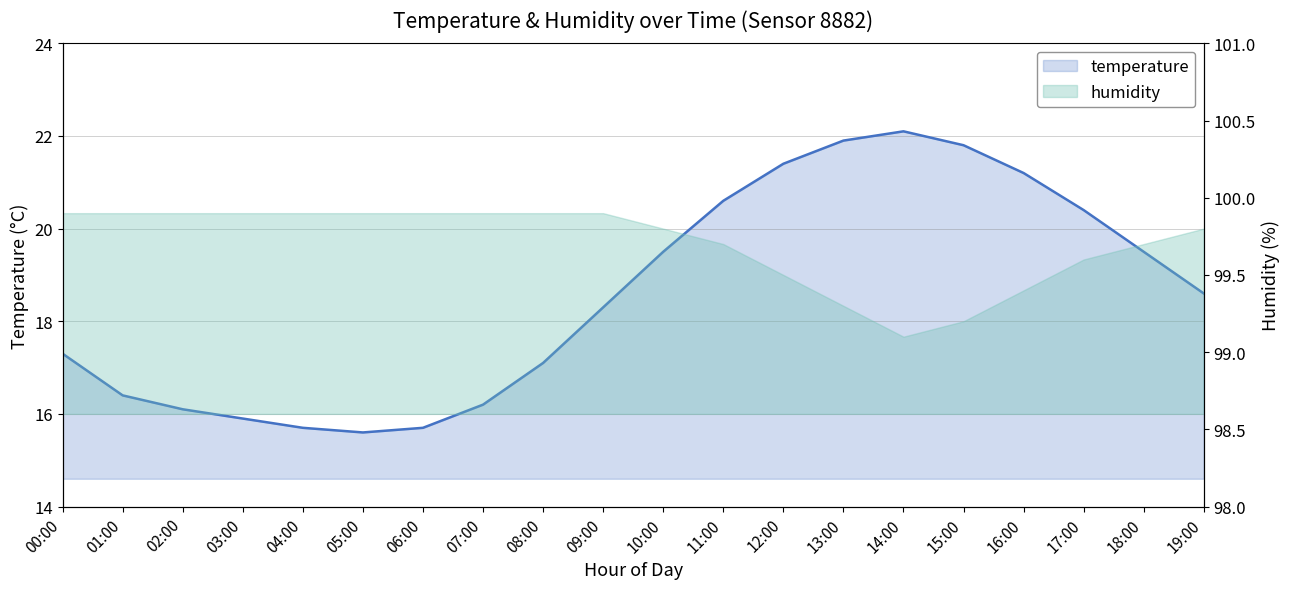

The value at 16:00 is 29.5. True or false?

False